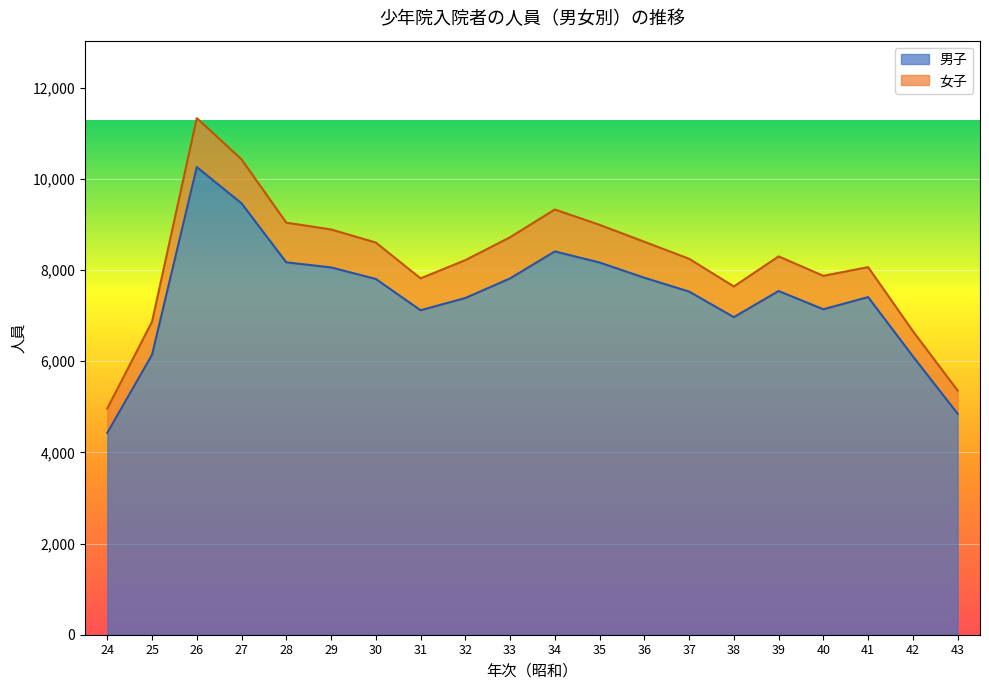

List the labels in order of value, smallest first.

24, 43, 42, 25, 38, 31, 40, 32, 41, 37, 39, 30, 33, 36, 29, 35, 28, 34, 27, 26